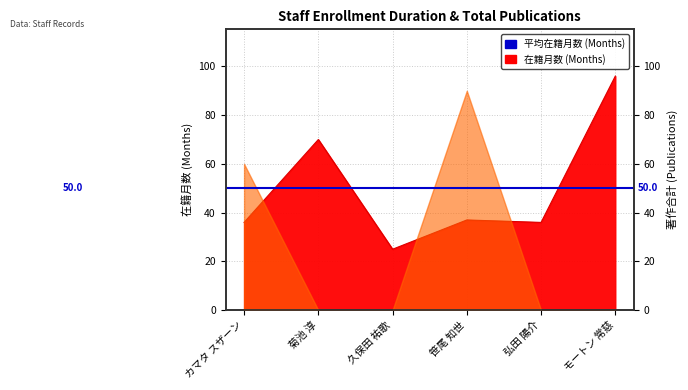

Which label corresponds to the smallest value in the chart?

久保田 祐歌